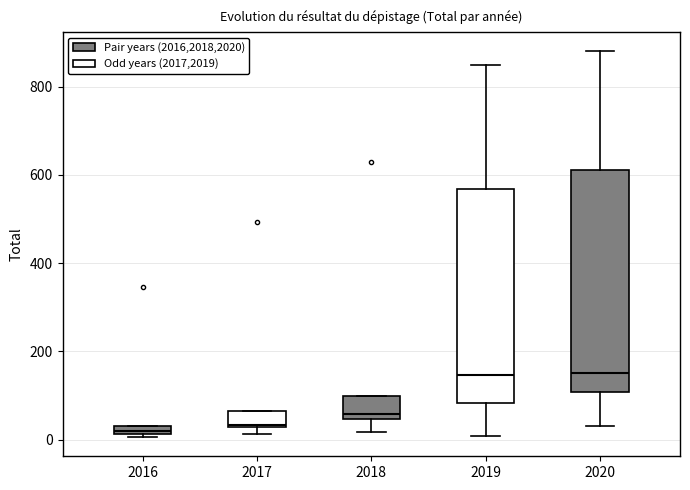

Which box is the tallest, from its lower edge to its upper edge?

2020